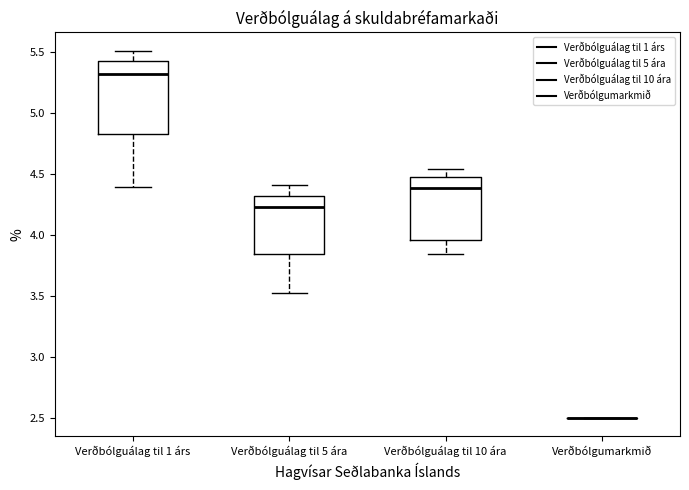

Which box is the tallest, from its lower edge to its upper edge?

Verðbólguálag til 1 árs